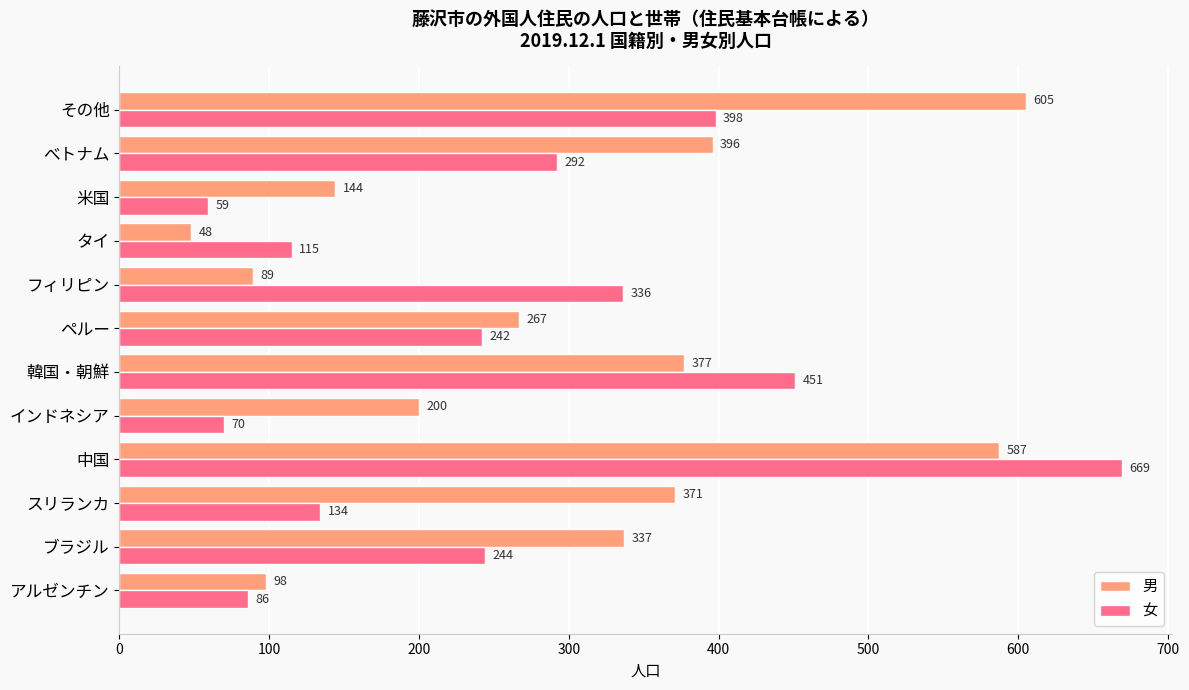

What is the average value of the 男 series?

293